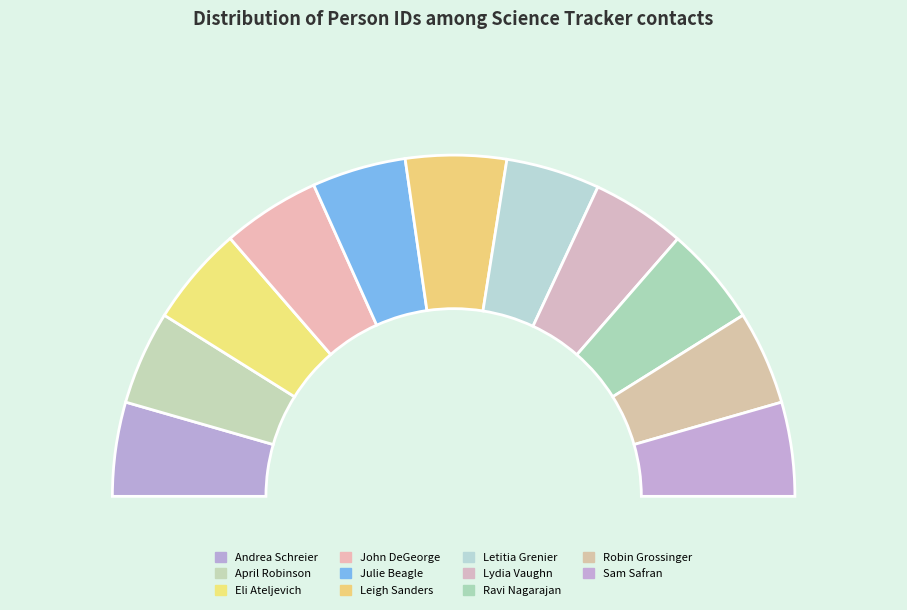

How many slices are in this pie chart?

11